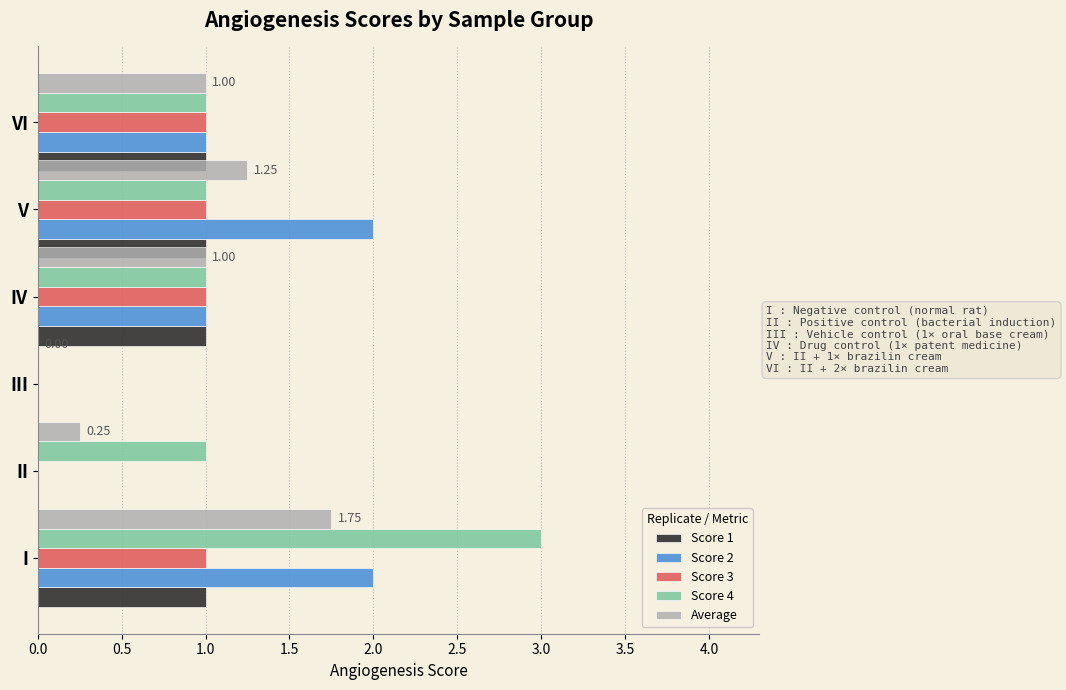

At how many categories does at least one series exceed 2?

1